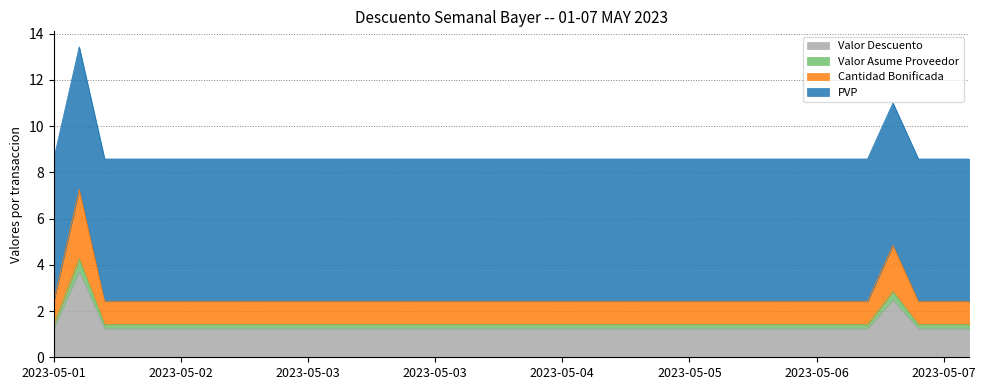

Does the chart display data point markers on the line(s)?

No